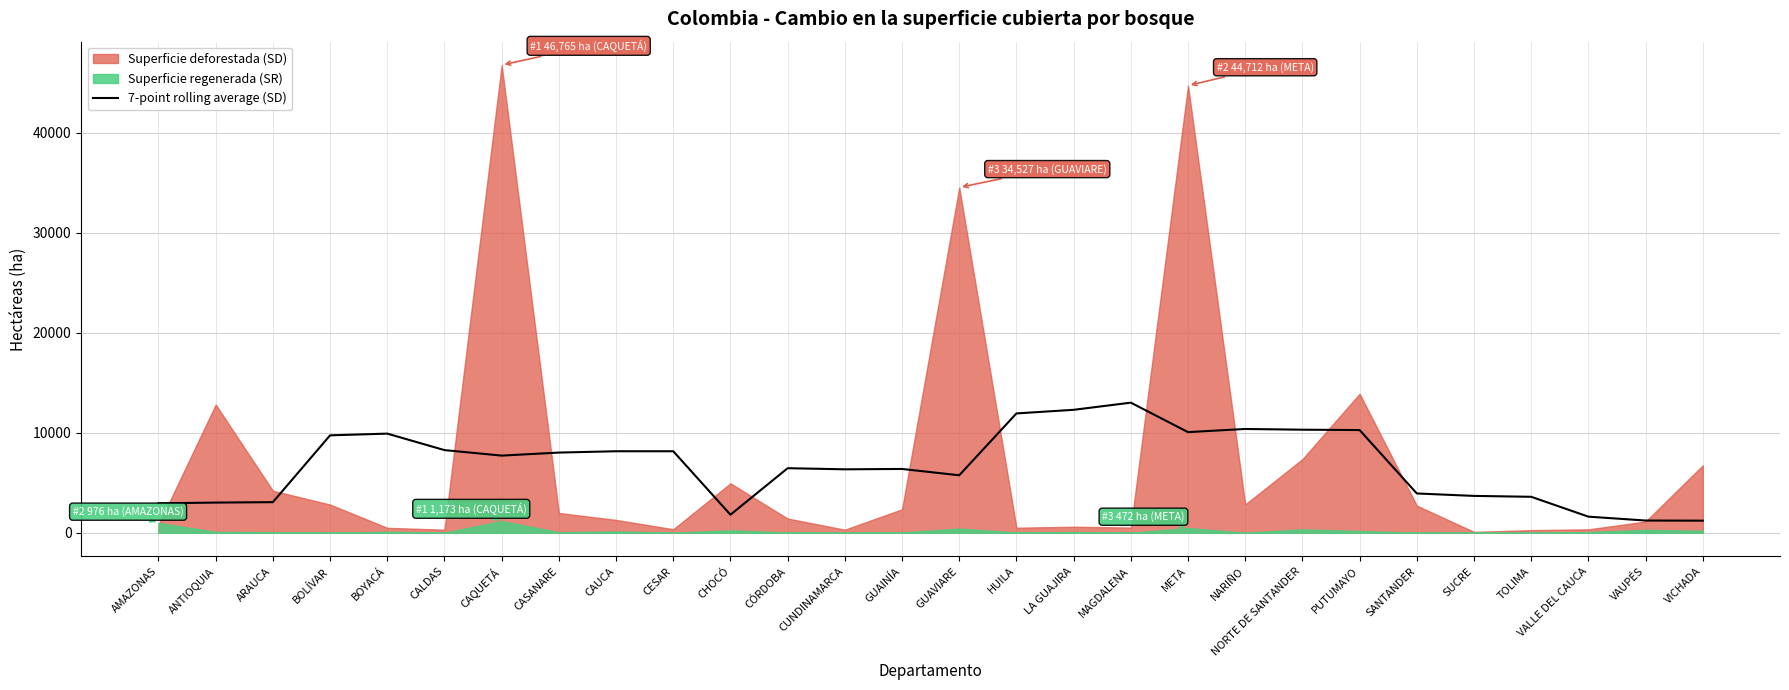

The value at CUNDINAMARCA is 6344.4. True or false?

True